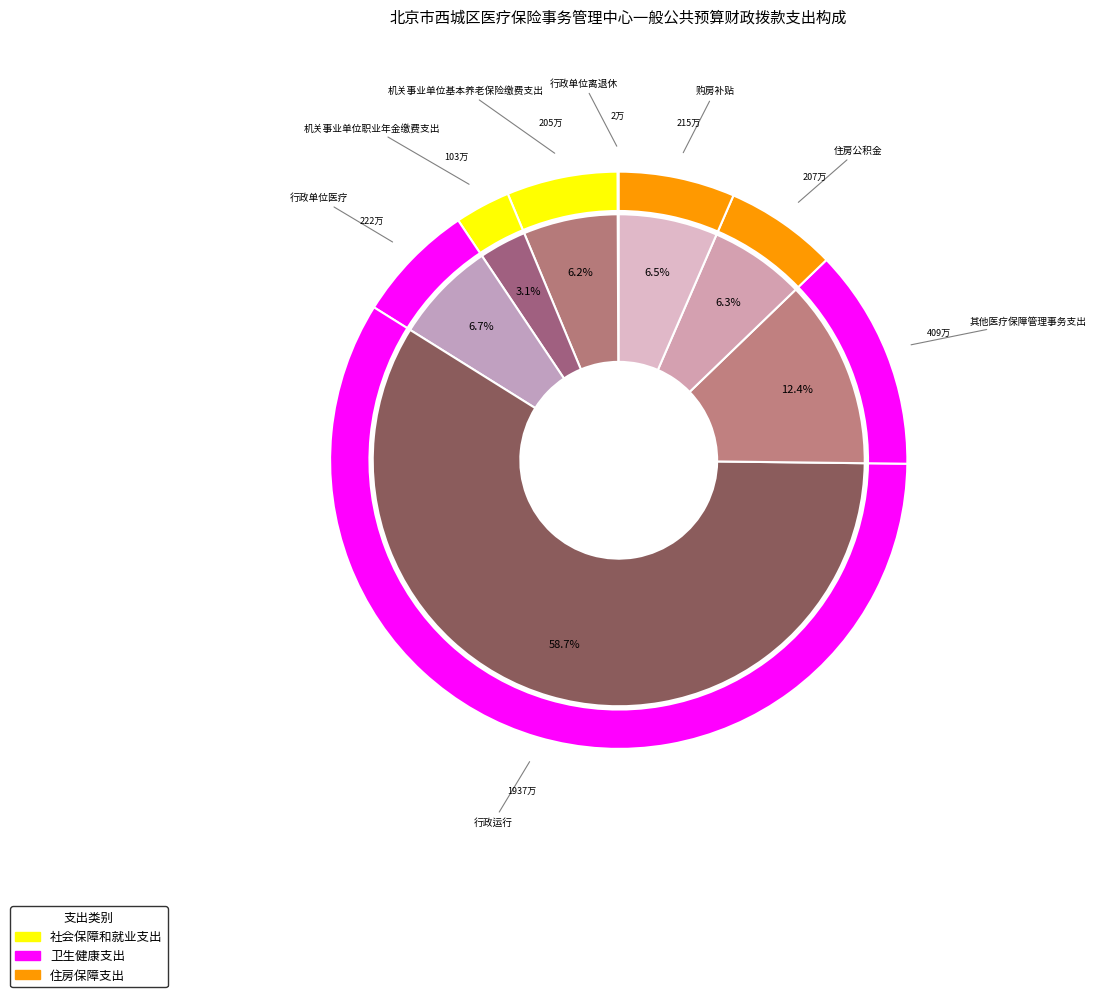

How many slices are in this pie chart?

8